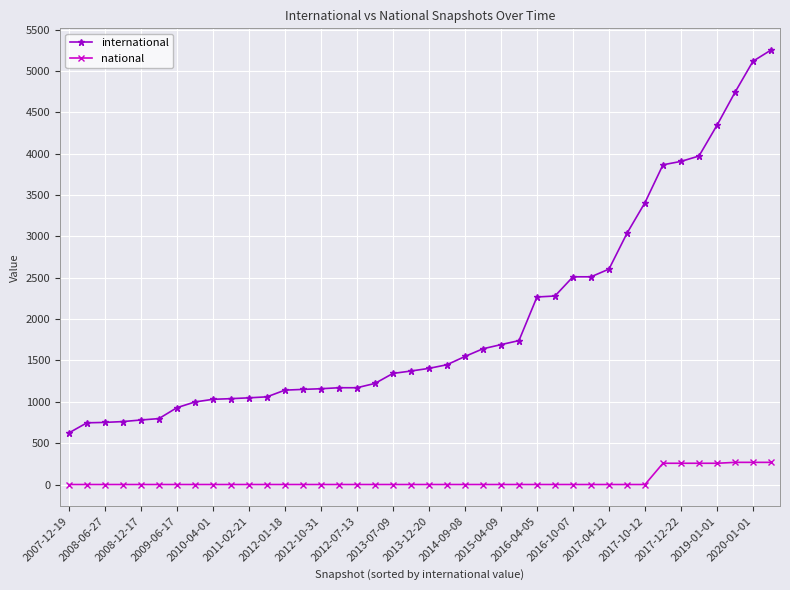

Which series has the largest total across all categories?

international